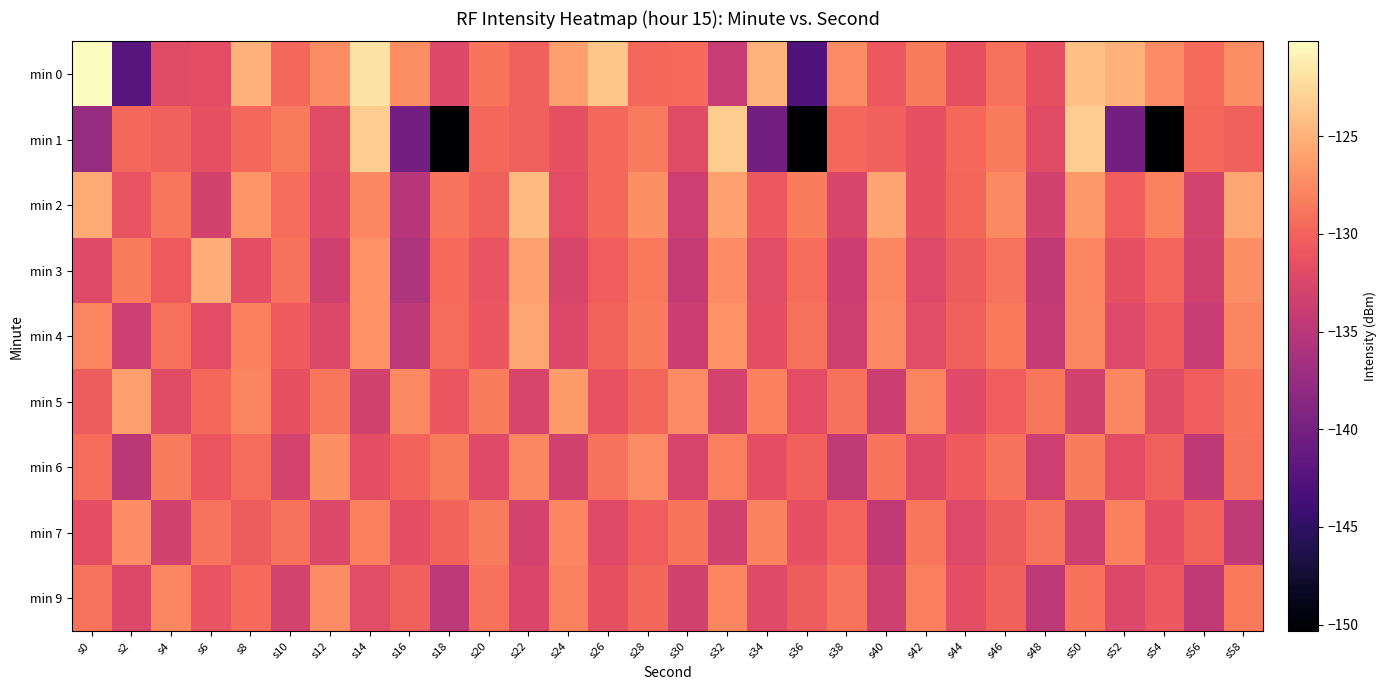

What is the minimum value shown in the chart?

-150.3